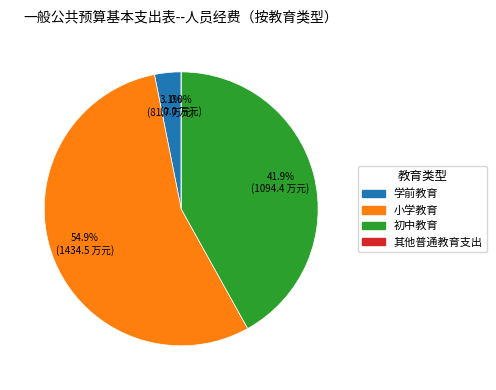

Which slice is the largest?

小学教育